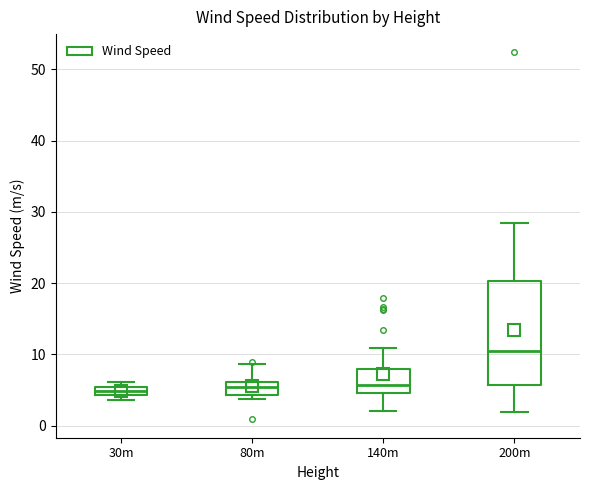

Which box is the tallest, from its lower edge to its upper edge?

200m